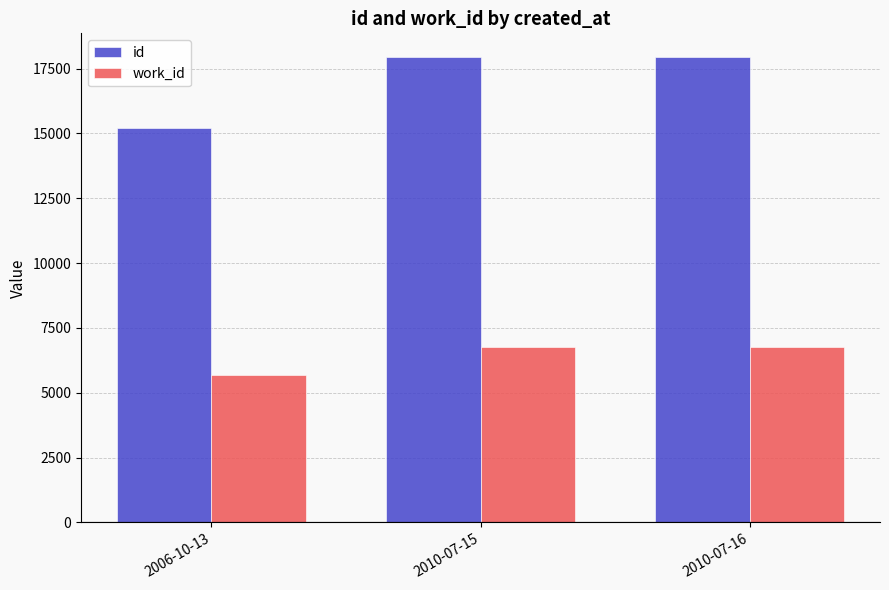

Which label corresponds to the smallest value in the chart?

2006-10-13